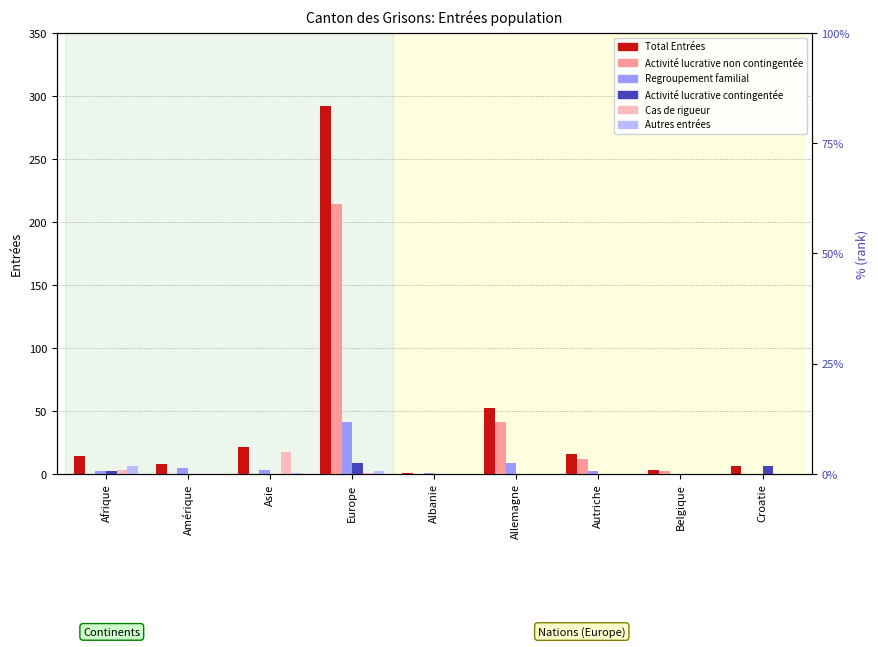

True or false: Activité lucrative contingentée has a value of 1 at Afrique.

False